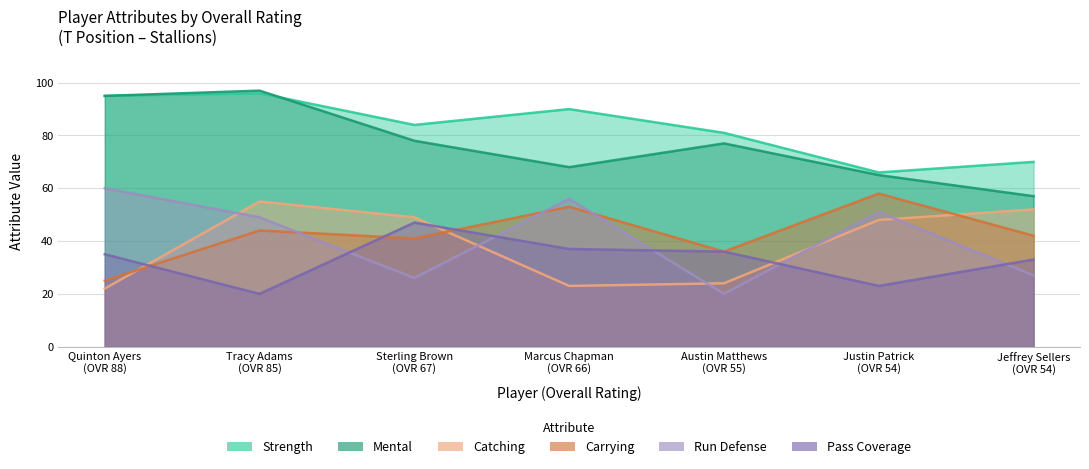

What is the difference between the second highest and second lowest values in the catching series?

29